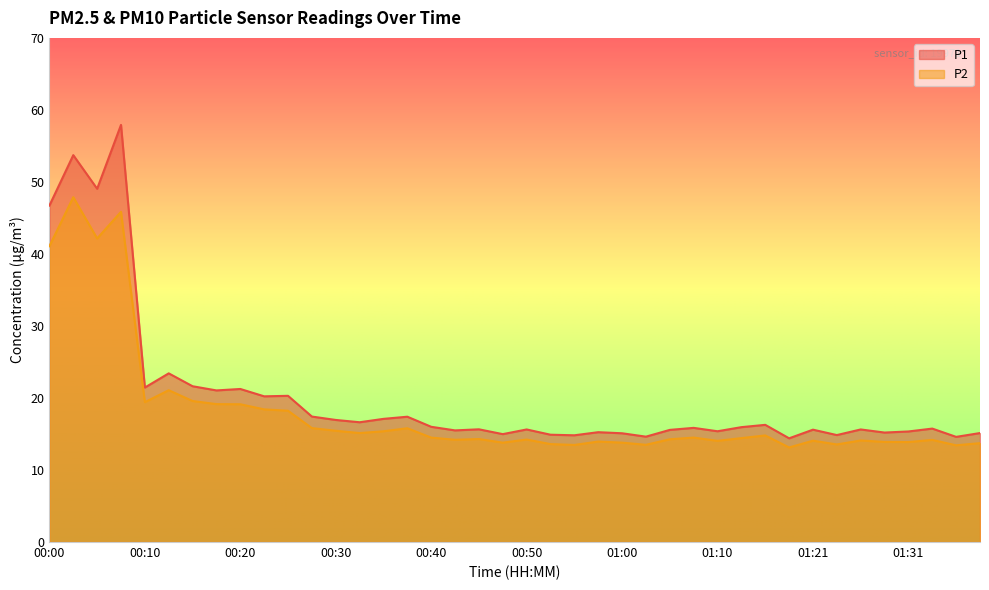

The P1 series shows 11.4 at 00:35. True or false?

False